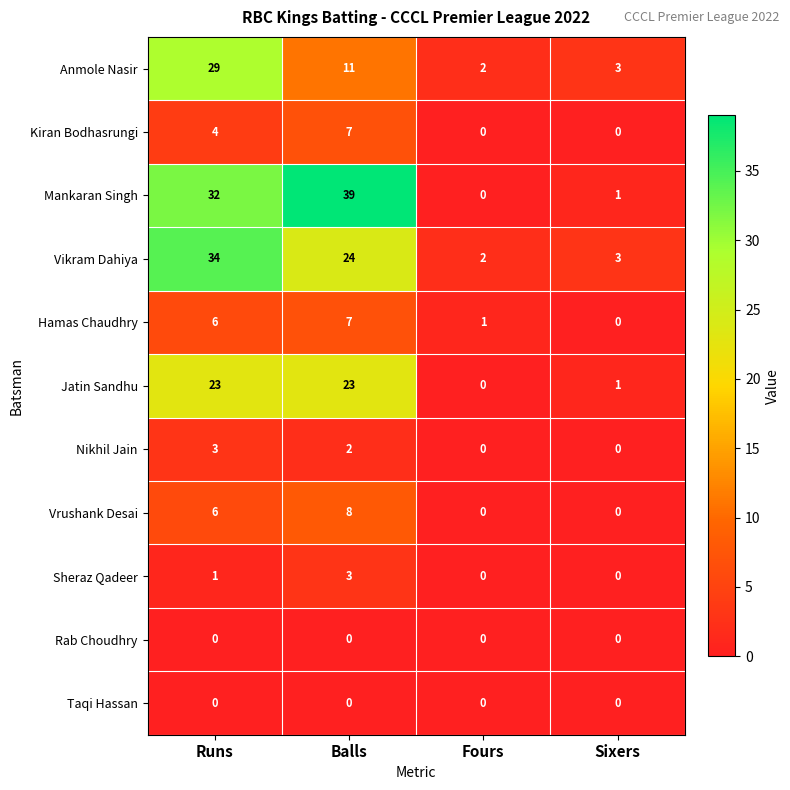

Which series has the largest range (max minus min)?

Mankaran Singh